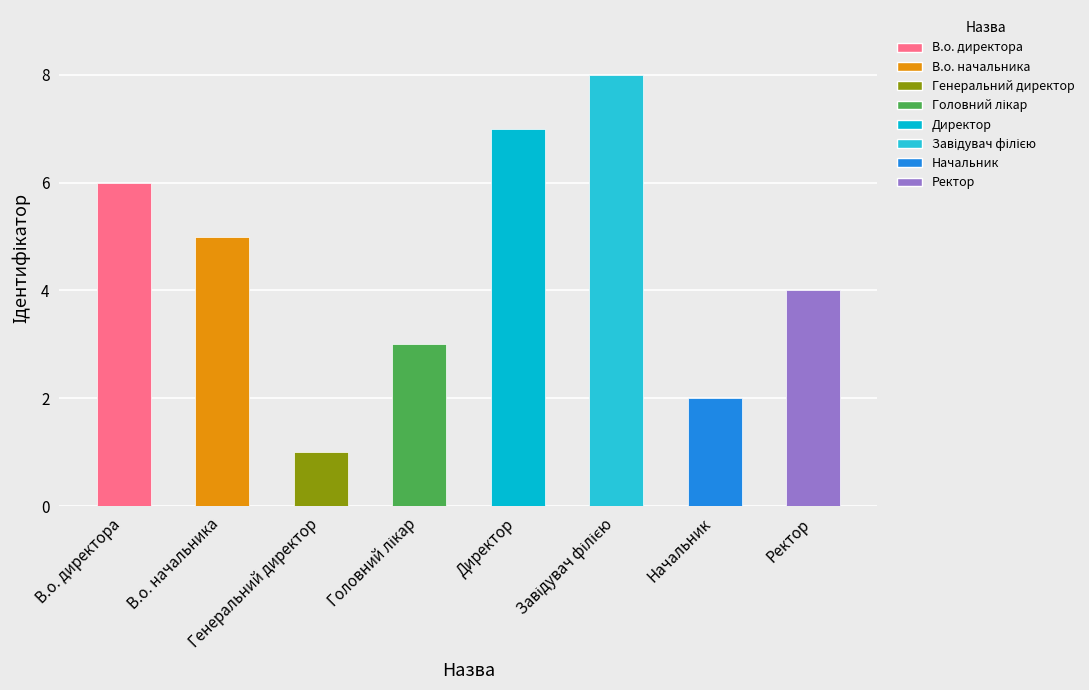

What is the maximum value shown in the chart?

8